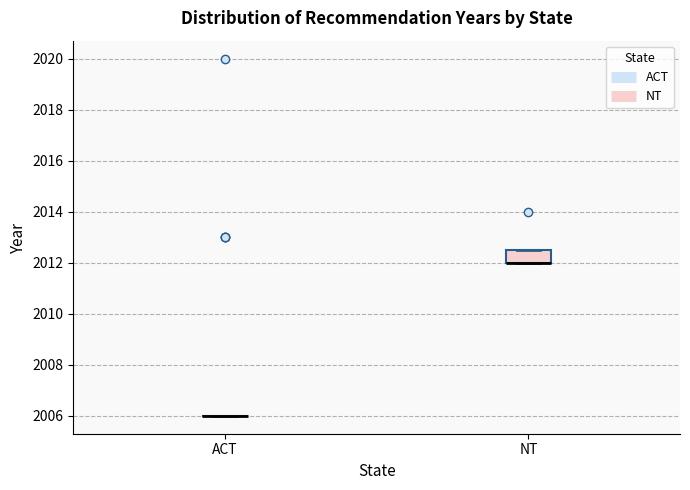

Comparing the boxes themselves (not the whiskers), which one is the tallest?

NT